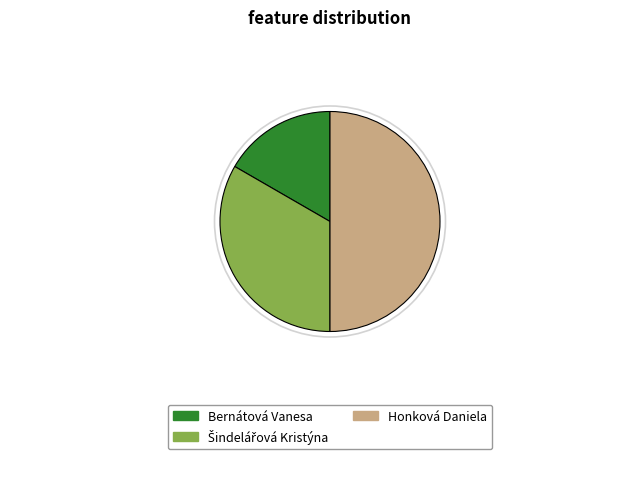

Between Bernátová Vanesa and Honková Daniela, which is larger?

Honková Daniela